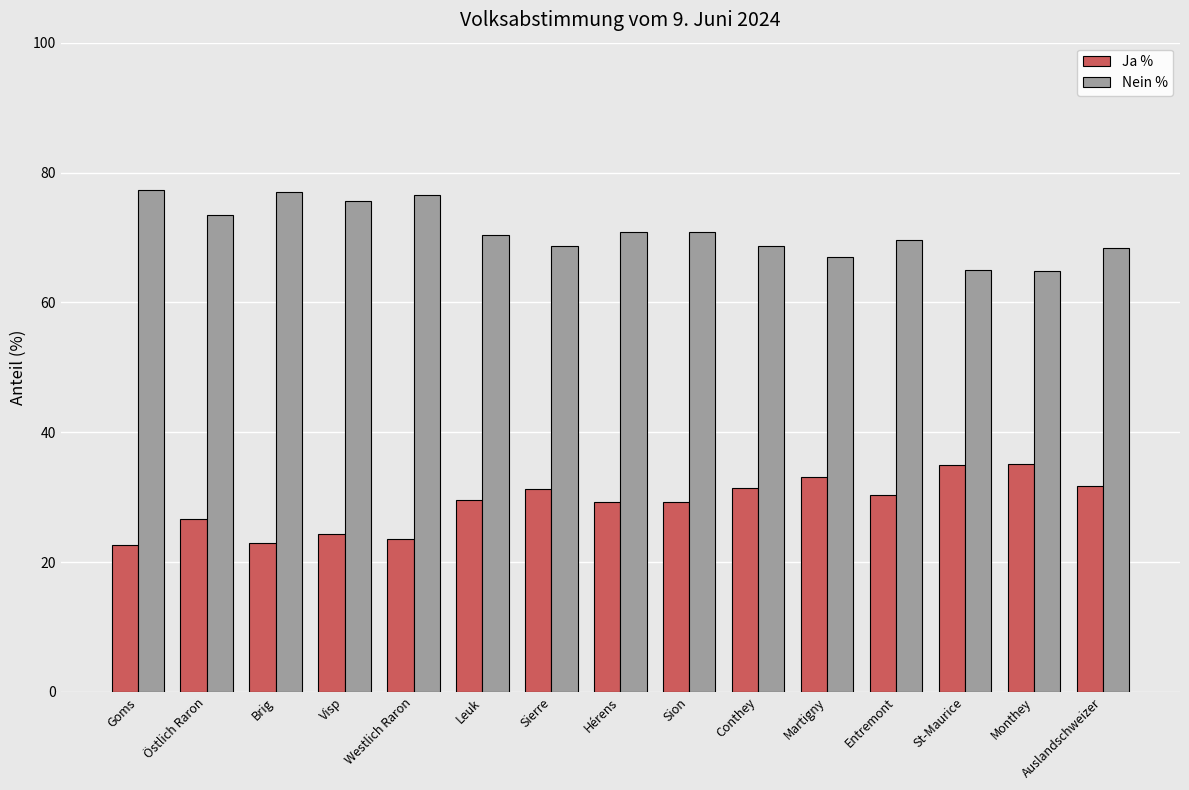

What is the difference between the maximum and minimum values in the Nein % series?

12.5